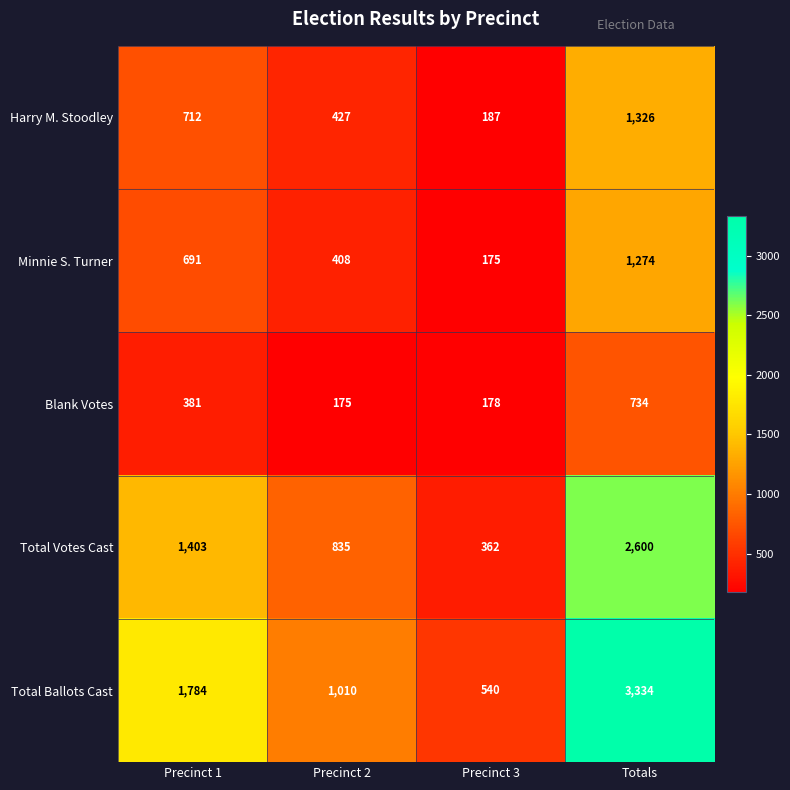

What is the smallest value displayed?

175